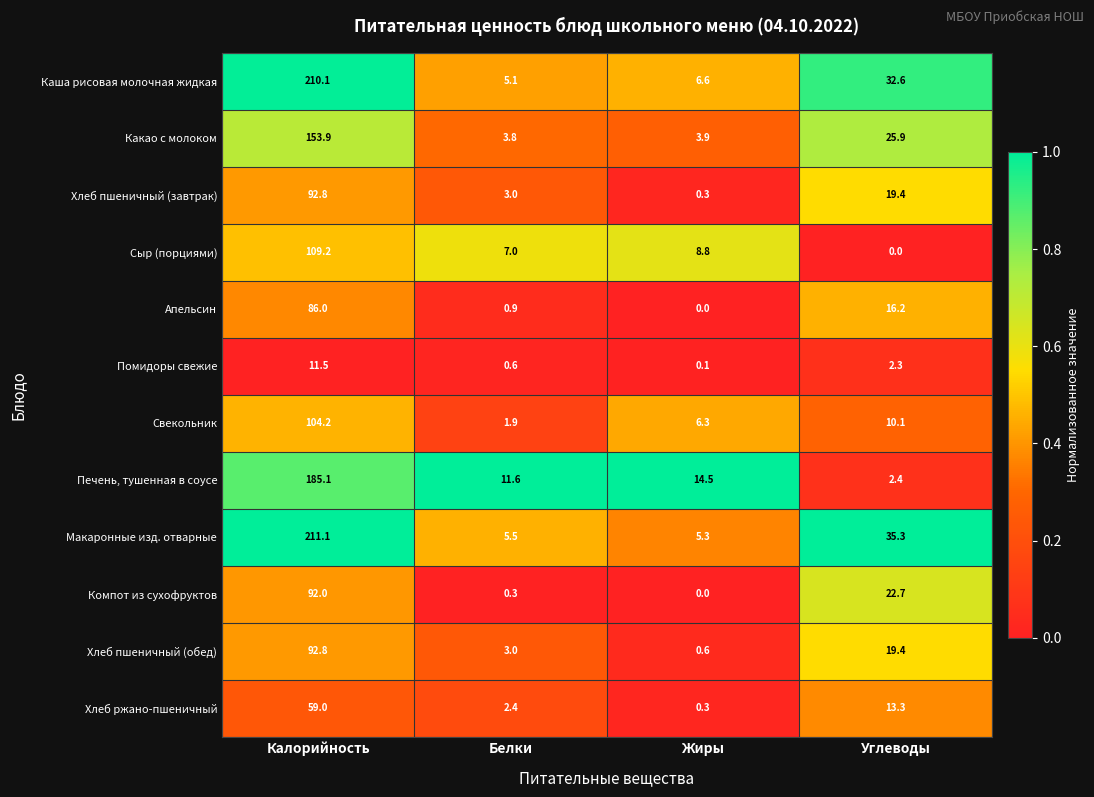

What is the difference between the second highest and second lowest values in the Свекольник series?

3.8